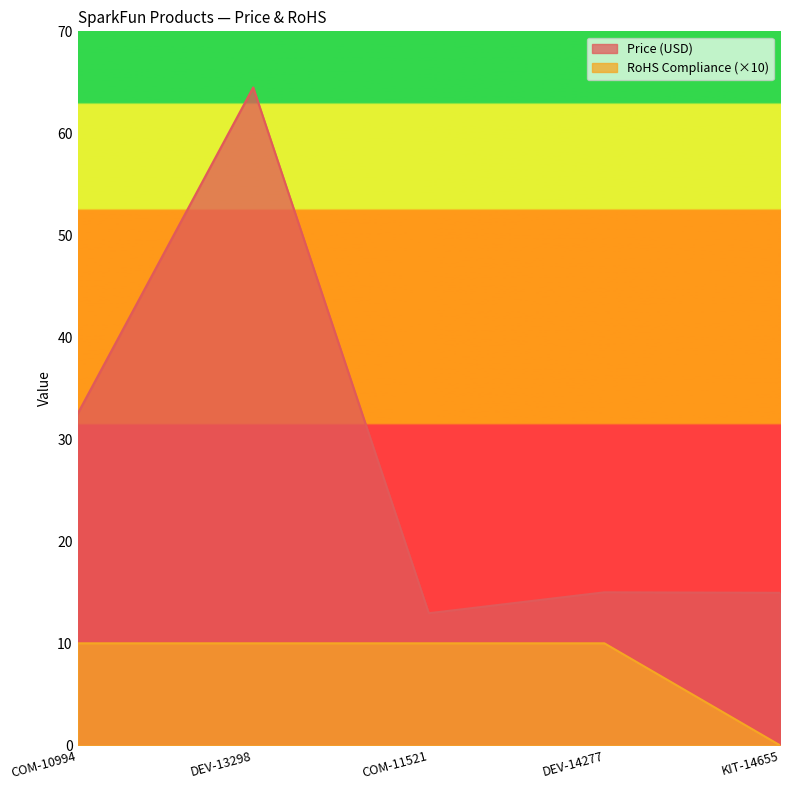

True or false: Price (USD) and RoHS Compliance intersect in this chart.

False